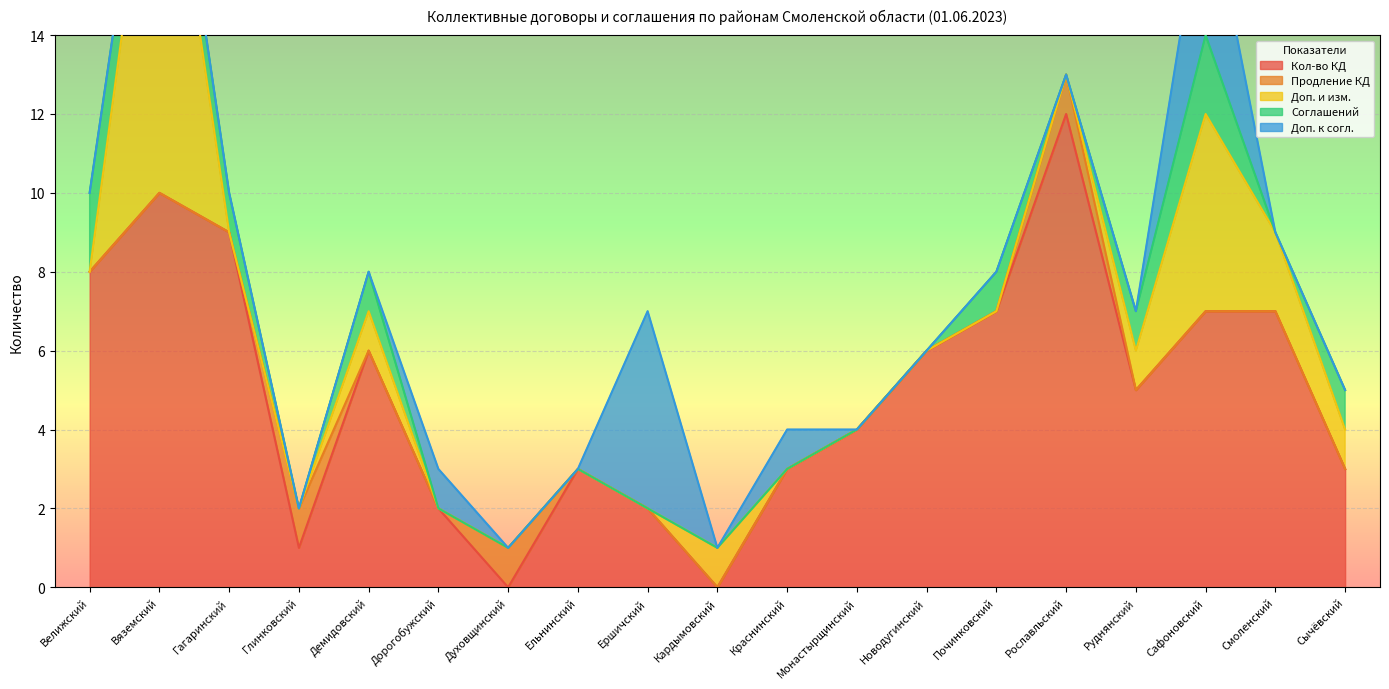

What is the value of the Соглашений point at the 2nd from the left?

1